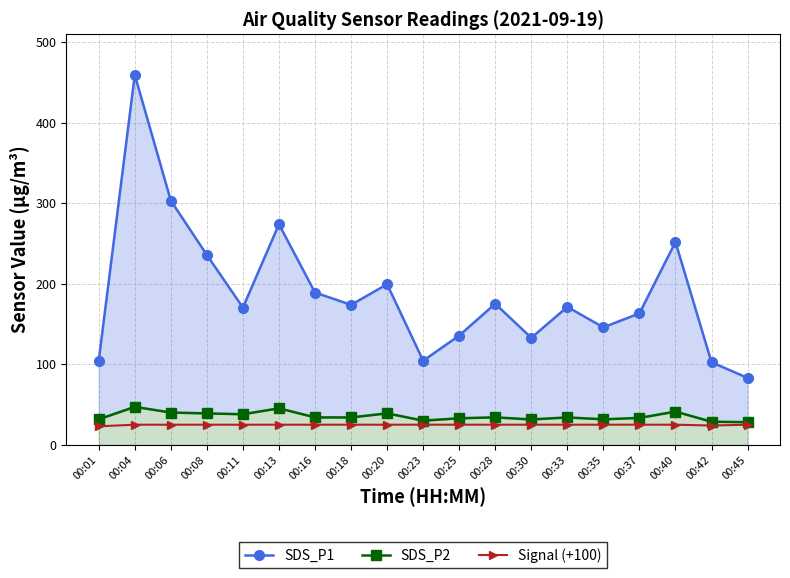

Reading left to right, transcribe all the data shown in this chart.

SDS_P1: 104.4	459.4	303.2	235.8	170.4	273.9	189.2	173.8	199.4	104.5	135.7	175.2	132.9	171.3	145.9	163.2	251.9	102.5	83.1
SDS_P2: 31.7	47.2	40.1	39.0	38.0	45.4	34.1	34.0	39.1	30.1	33.0	34.1	31.5	34.0	31.7	33.5	41.3	28.7	28.2
Signal (+100): 23.0	25.0	25.0	25.0	25.0	25.0	25.0	25.0	25.0	25.0	25.0	25.0	25.0	25.0	25.0	25.0	25.0	24.0	25.0